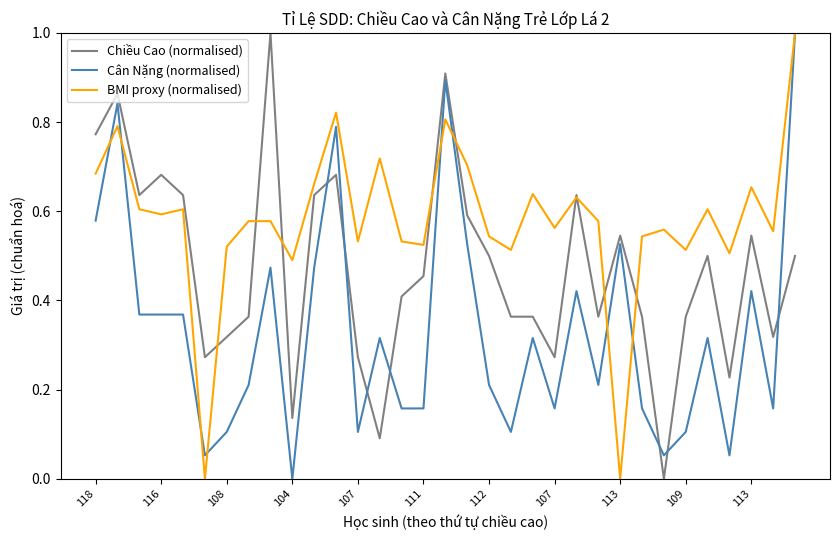

Which series has the largest total across all categories?

BMI proxy (normalised)